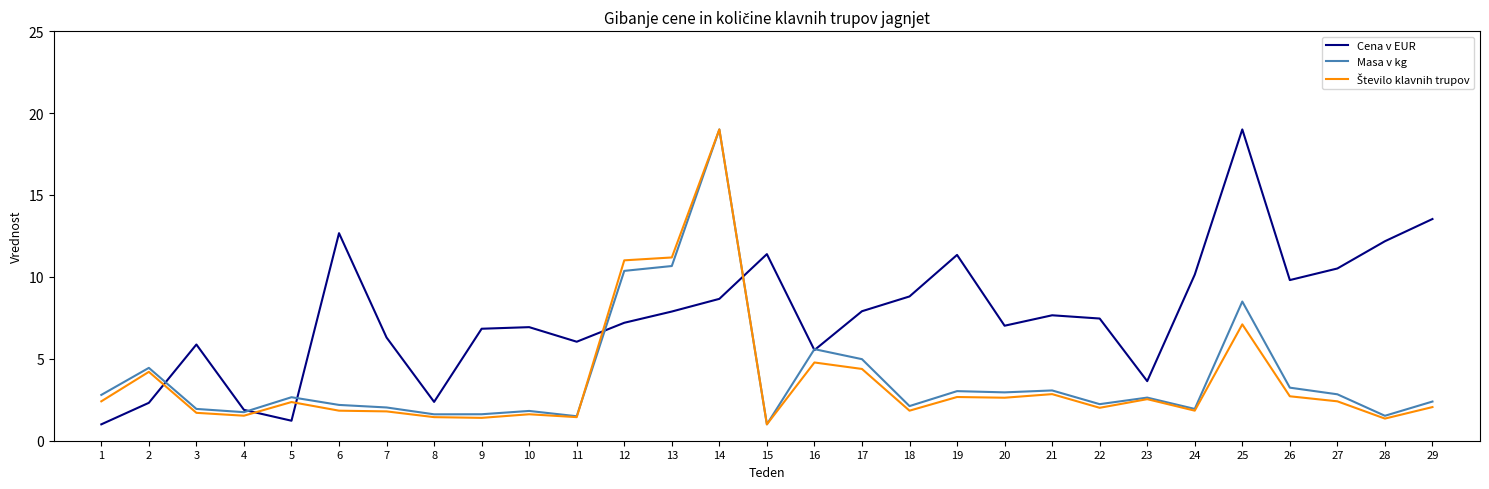

Is it true that Masa v kg equals 1.9 at 3?

True